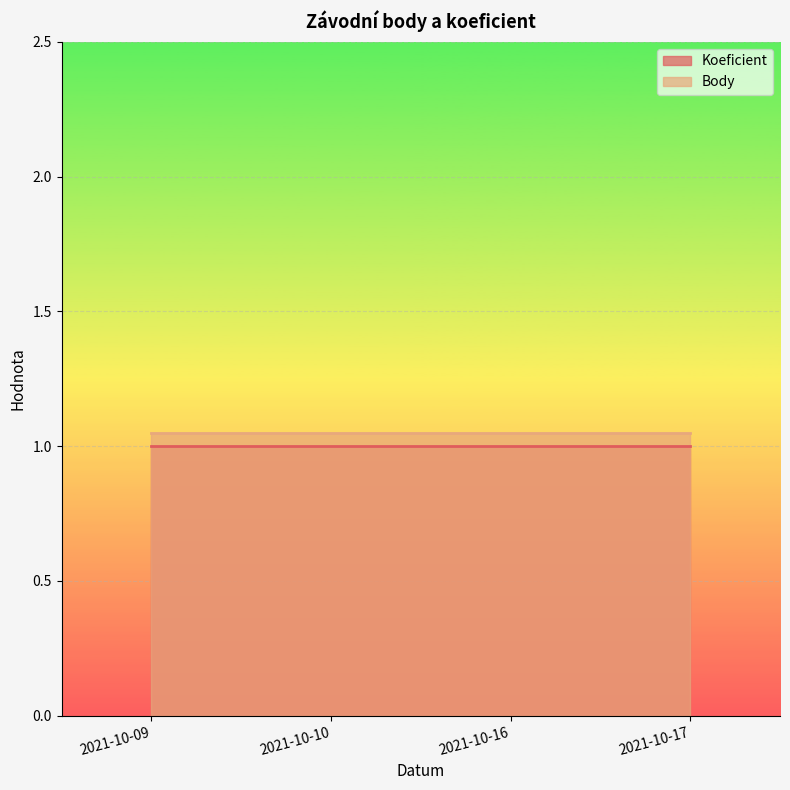

Which series has the largest total across all categories?

Body line